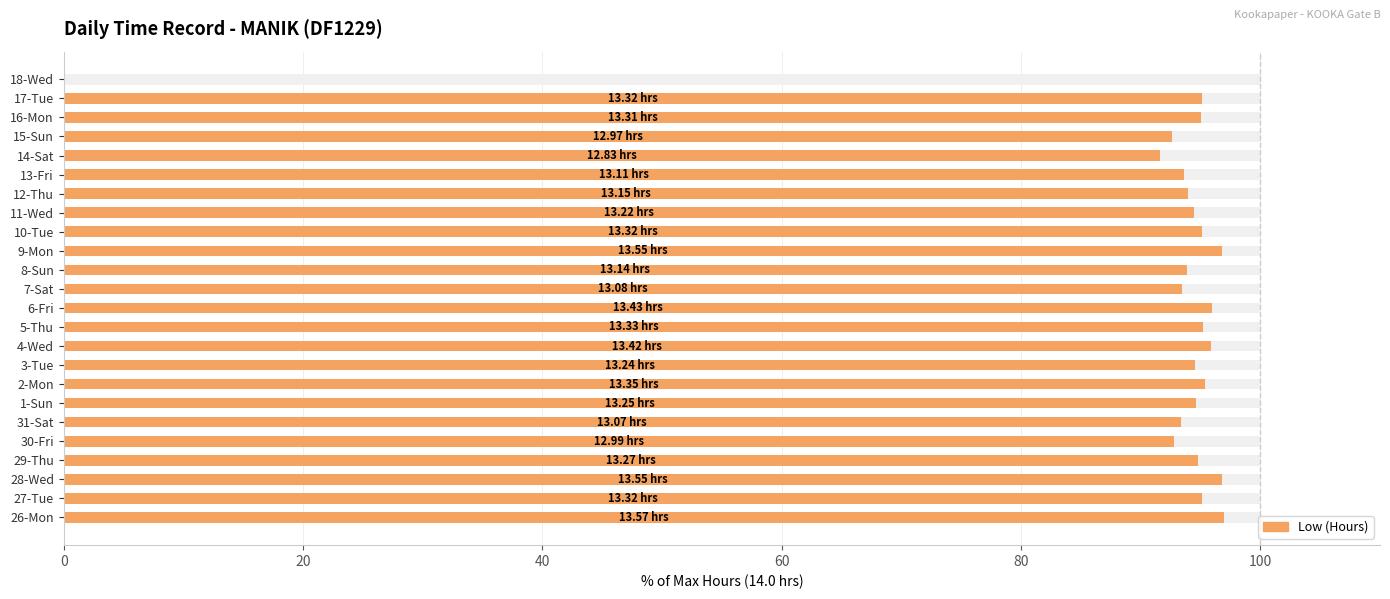

How many values are below 94?

9